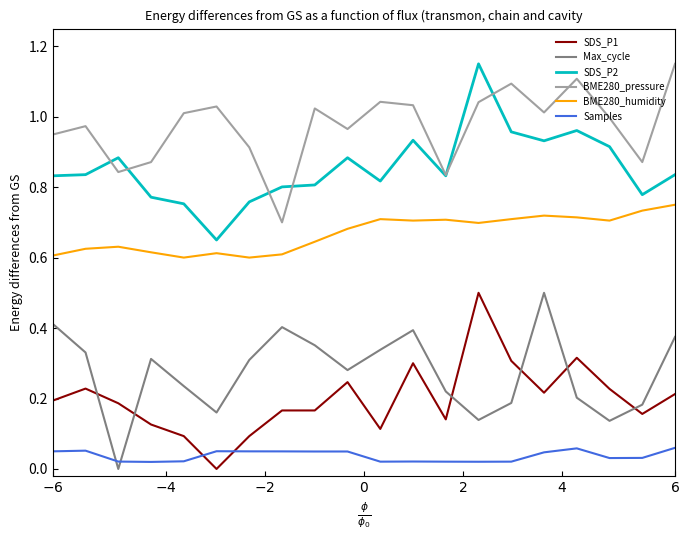

Which series has the largest total across all categories?

BME280_pressure